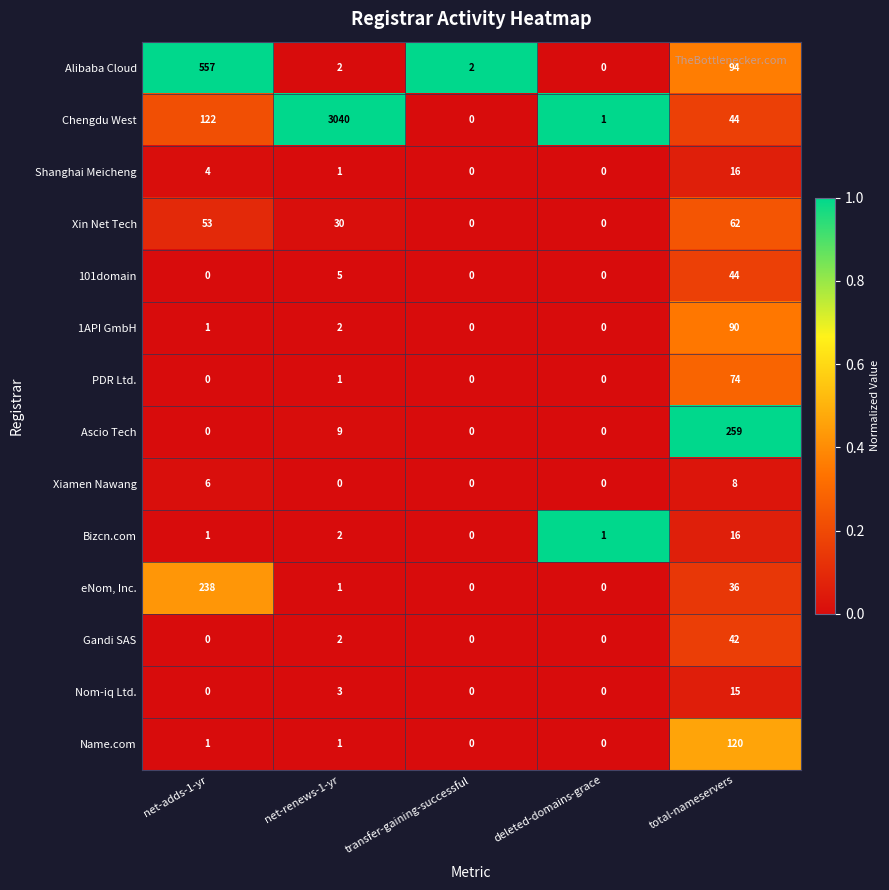

At which category is the sum across all series the highest?

net-renews-1-yr